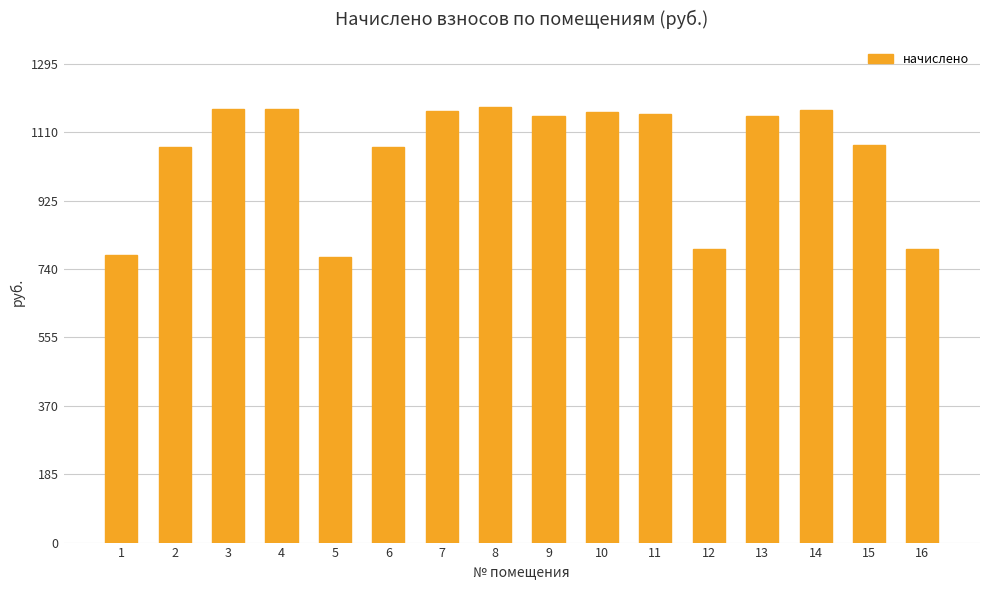

What is the average value?

1052.3